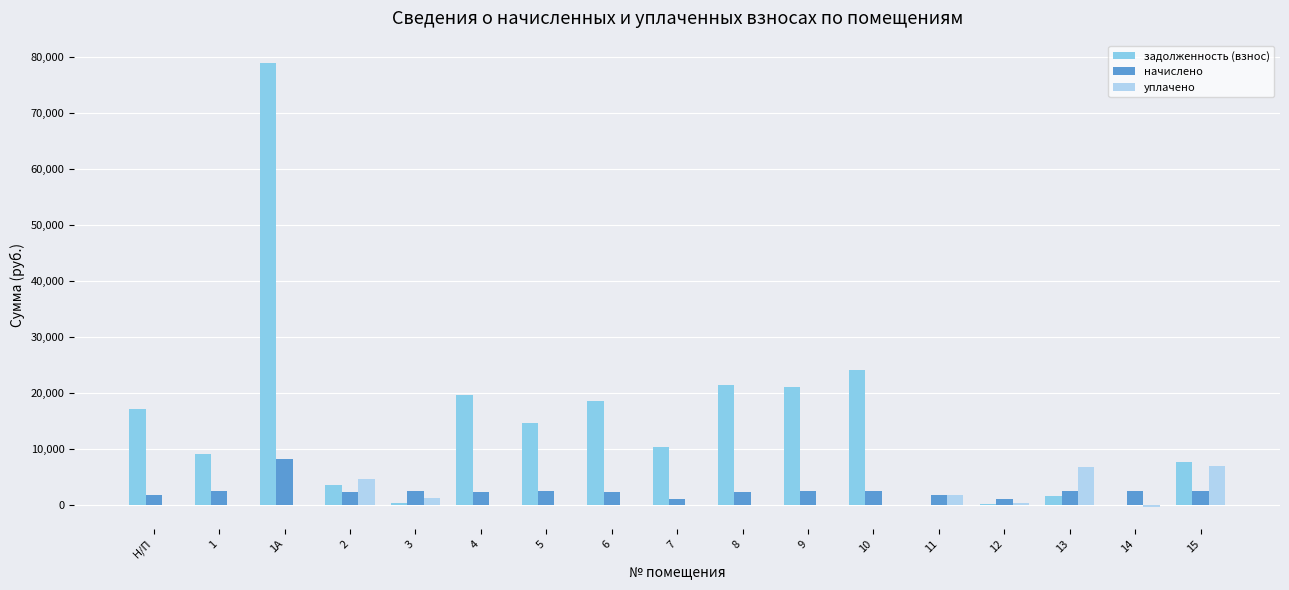

At which category does the chart reach its peak across all series?

1А